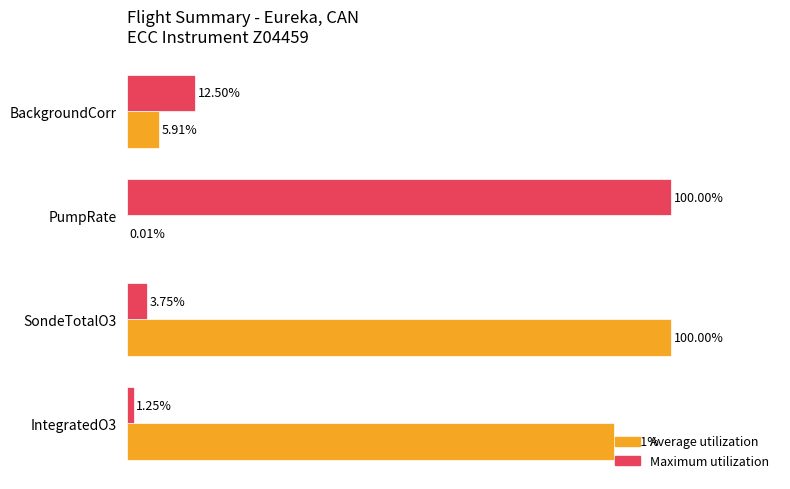

At which category is the sum across all series the highest?

SondeTotalO3